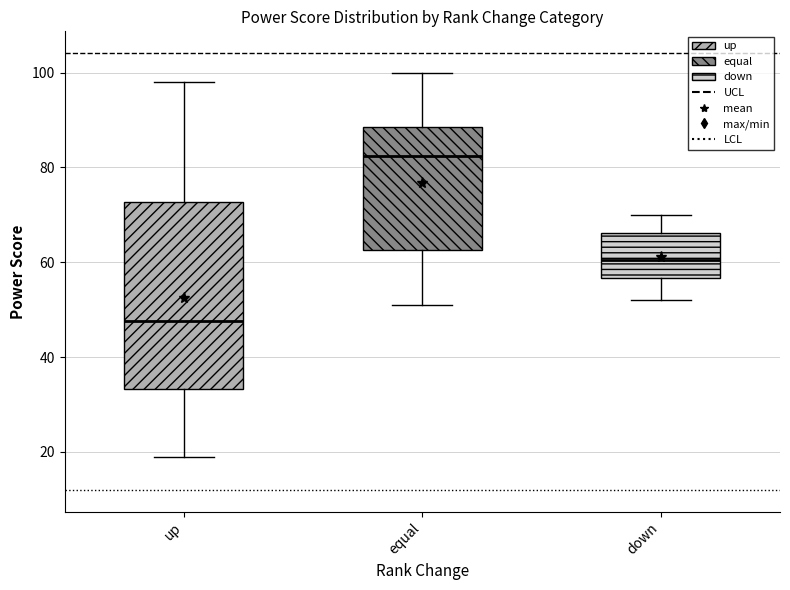

Which box has the lowest median line?

up